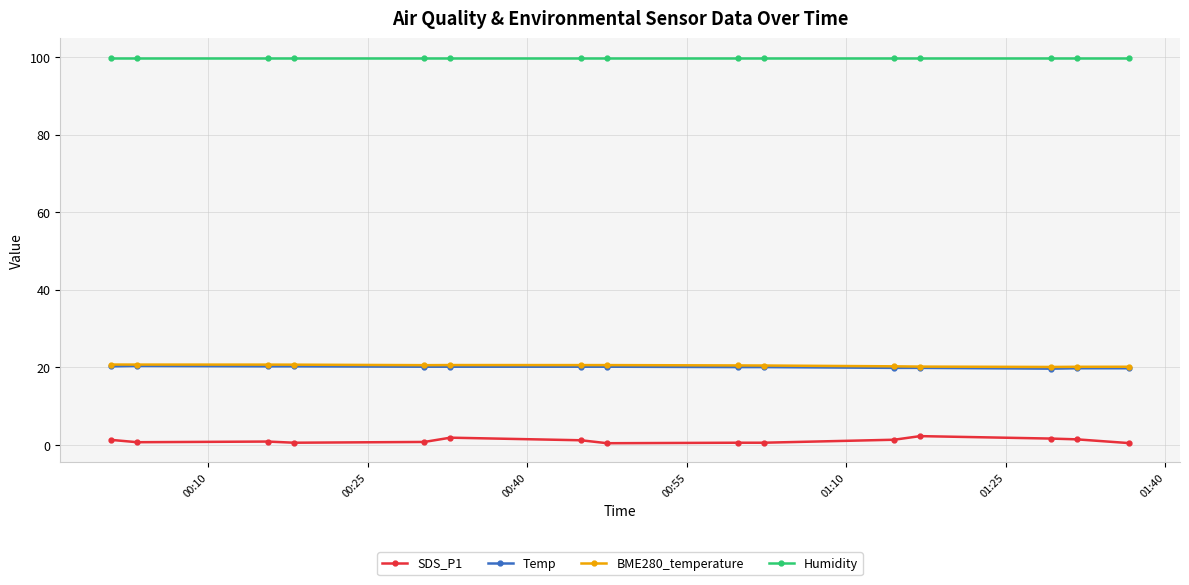

What is the lowest value of the BME280_temperature series?

20.1